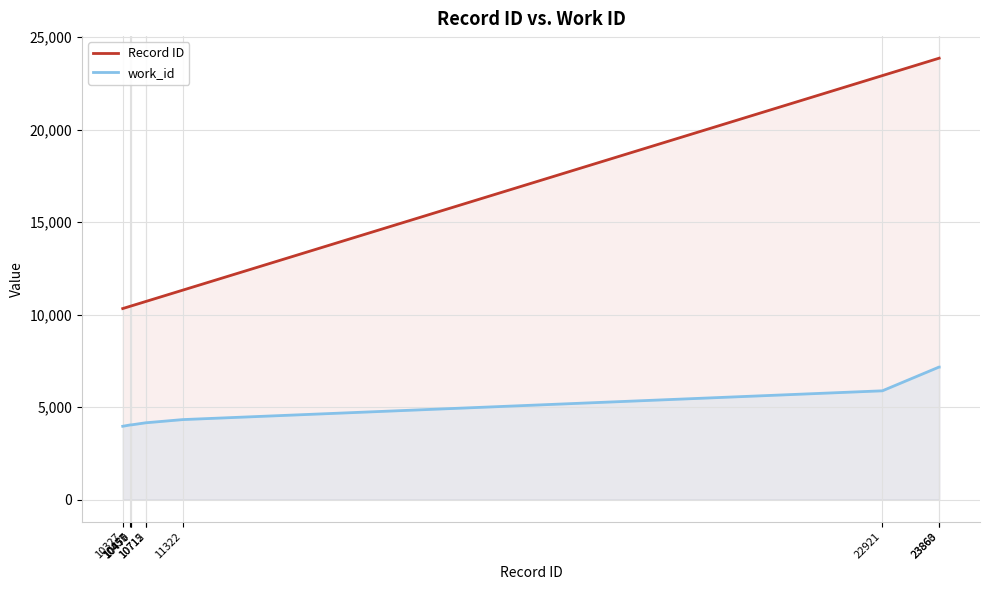

True or false: work_id and Record ID cross at least once.

False